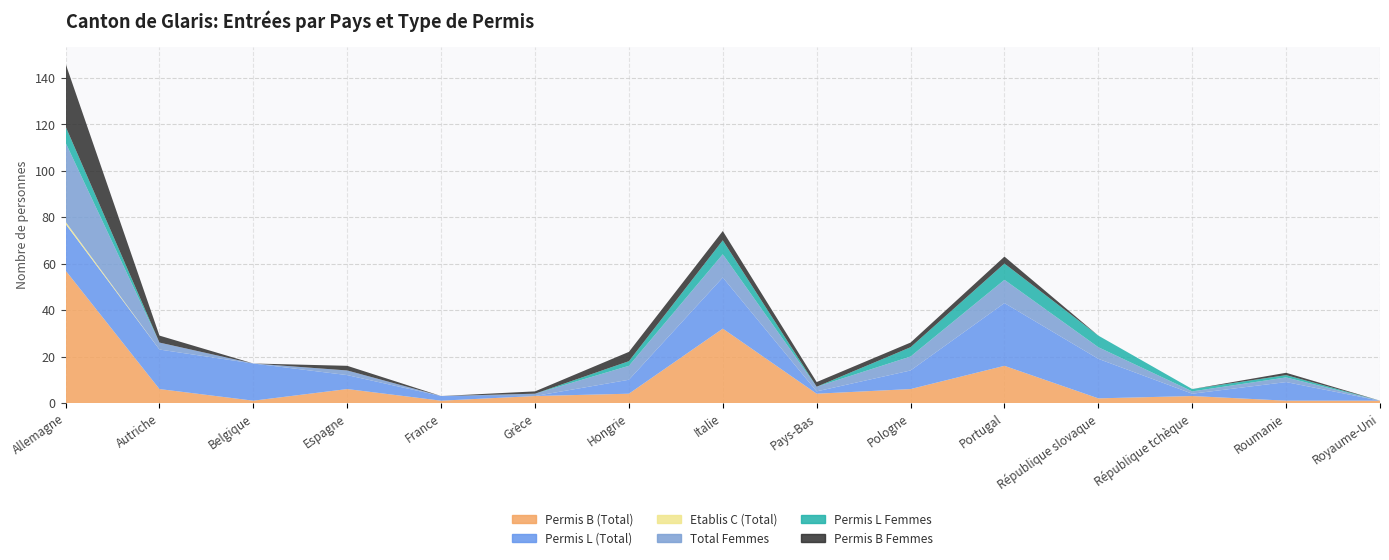

Reading left to right, list all the values displayed in this chart.

Permis B (Total): 57	6	1	6	1	3	4	32	4	6	16	2	3	1	1
Permis L (Total): 20	17	16	6	2	0	6	22	1	8	27	17	1	8	0
Etablis C (Total): 1	0	0	0	0	0	0	0	0	0	0	0	0	0	0
Total Femmes: 34	3	0	2	0	1	6	10	2	6	10	5	1	2	0
Permis L Femmes: 7	0	0	0	0	0	2	6	0	4	7	5	1	1	0
Permis B Femmes: 27	3	0	2	0	1	4	4	2	2	3	0	0	1	0